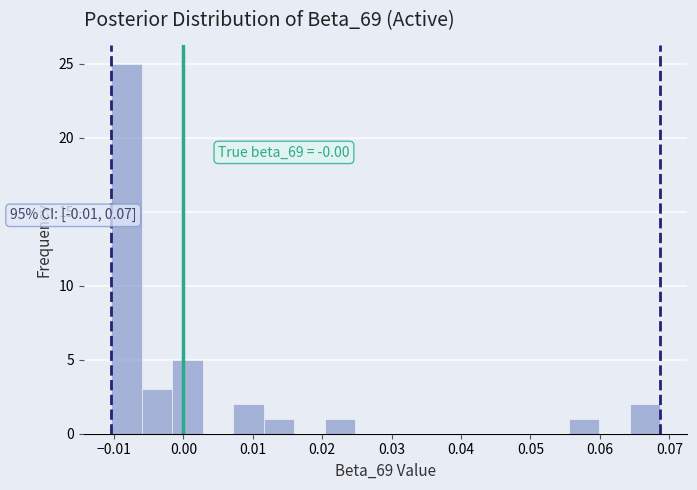

Which range on the x-axis has the tallest bar?

-0.010 to -0.006